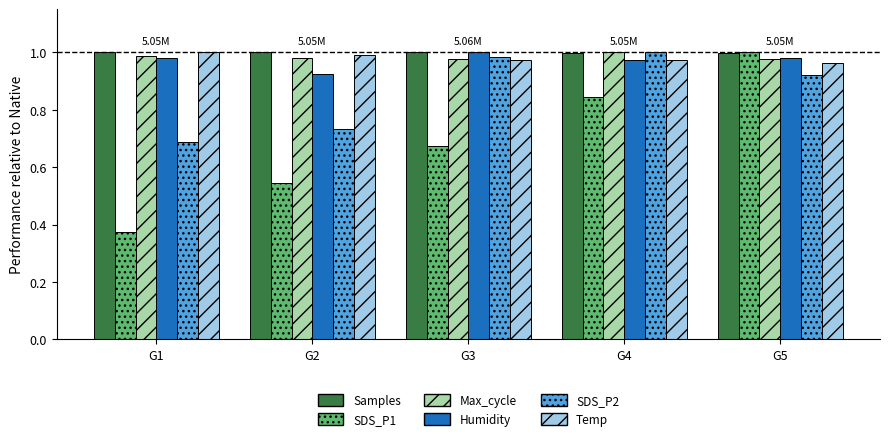

True or false: Temp has a value of 1.7 at G2.

False